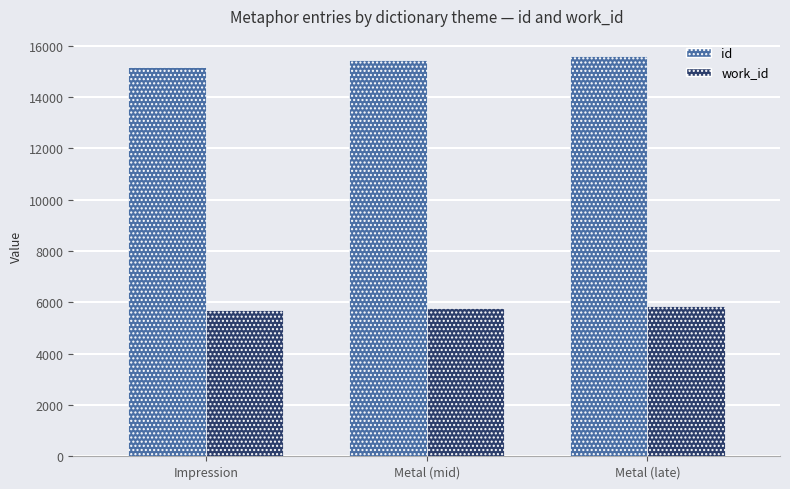

Which series has the largest range (max minus min)?

id